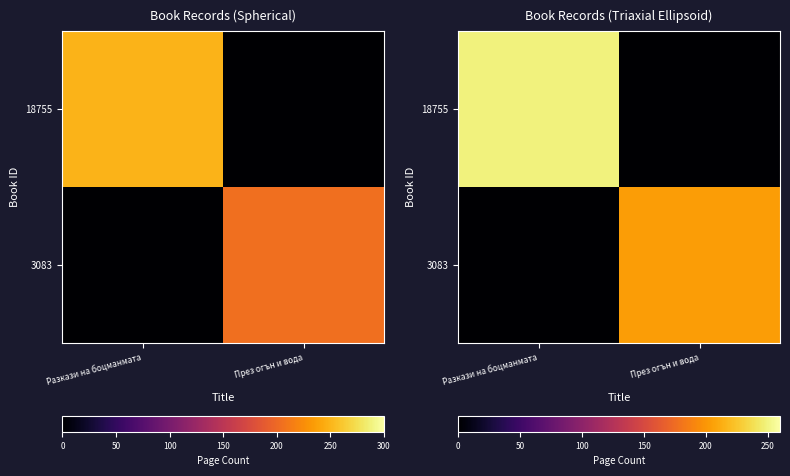

Between През огън и вода and Разкази на боцманмата, which is larger?

Разкази на боцманмата